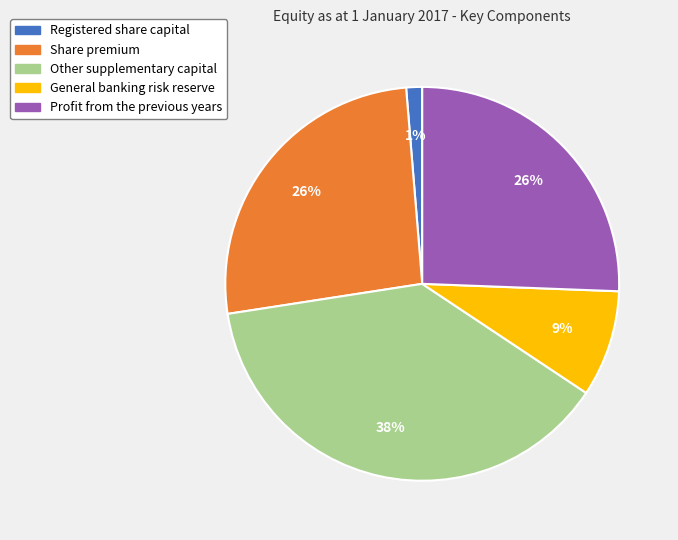

Is there any slice that represents more than half of the pie?

No